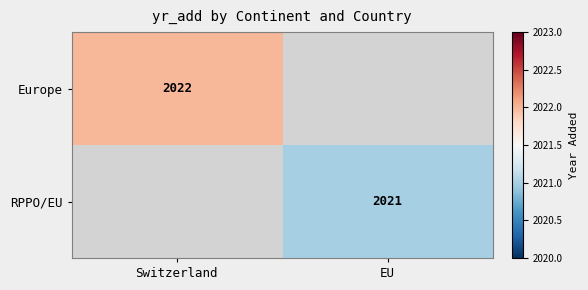

Is the value of Europe at Switzerland greater than the value of RPPO/EU at EU?

Yes